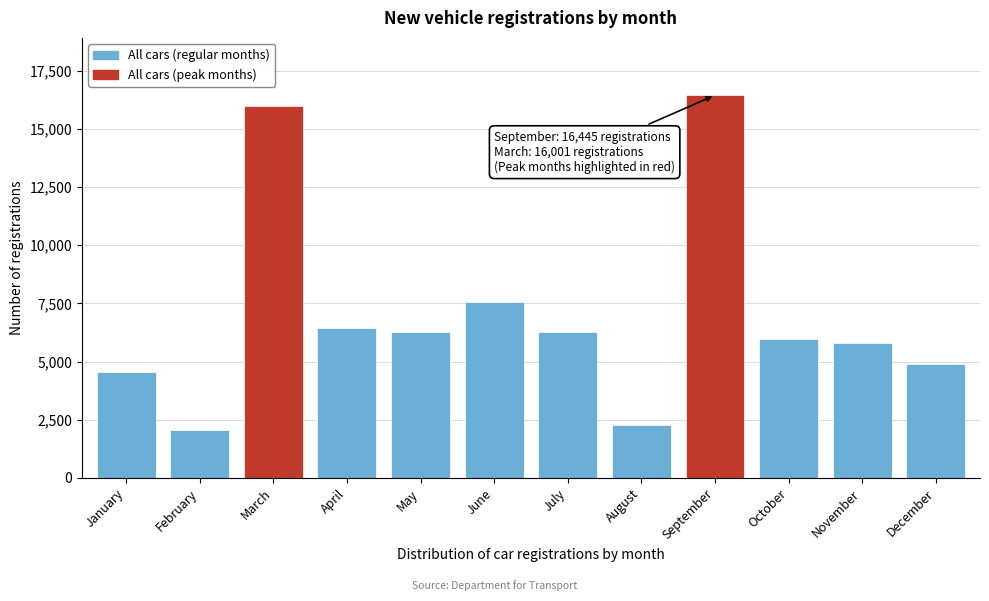

What is the value of the 7th bar from the left?

6283